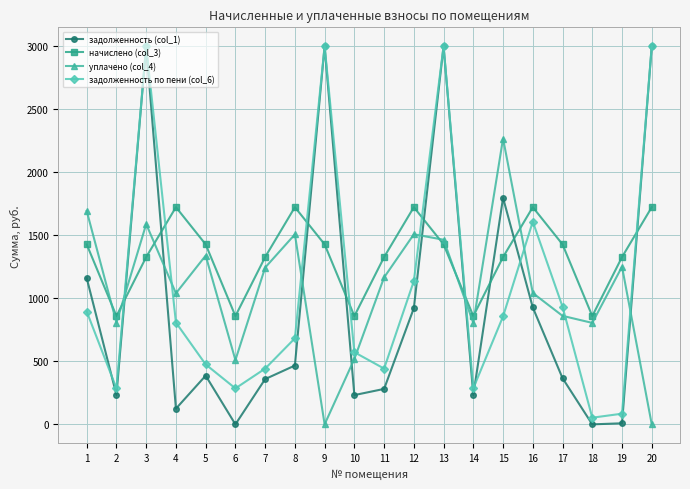

Is the value of уплачено (col_4) at 6 greater than the value of начислено (col_3) at 3?

No